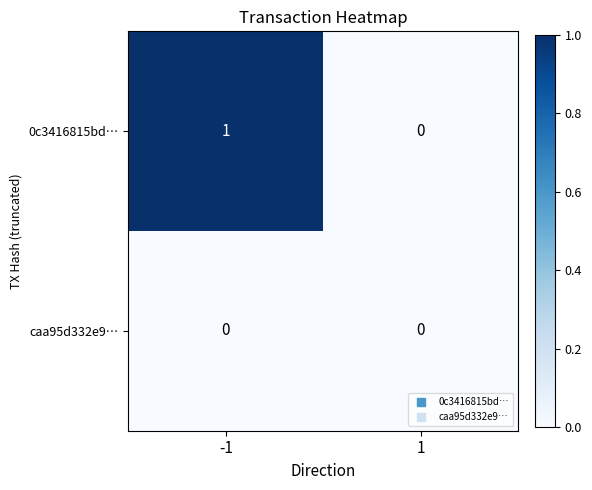

Rank the series by their average value, from highest to lowest.

0c3416815bd…, caa95d332e9…